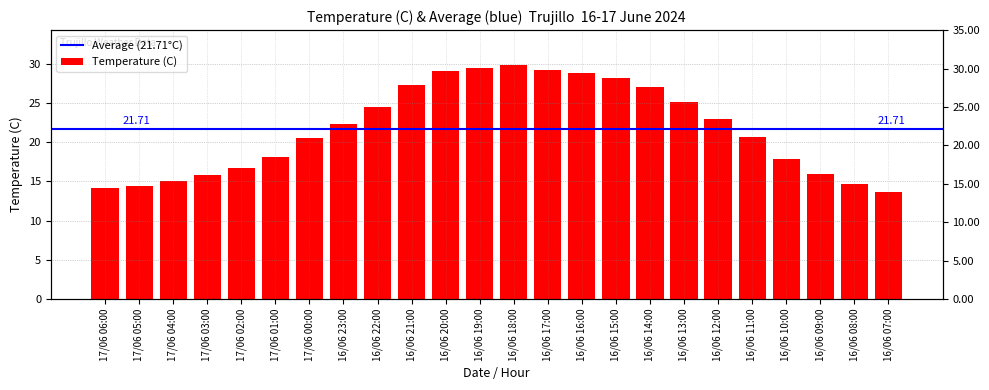

What is the ratio of the value at 16/06 18:00 to the value at 17/06 03:00?

1.9